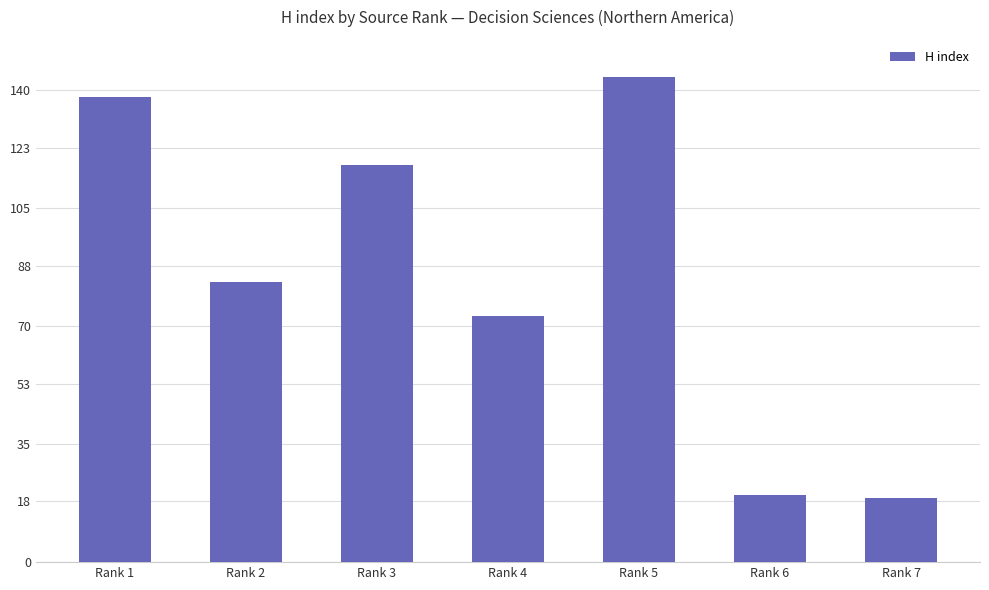

Is it true that the value at Rank 7 is 19?

True